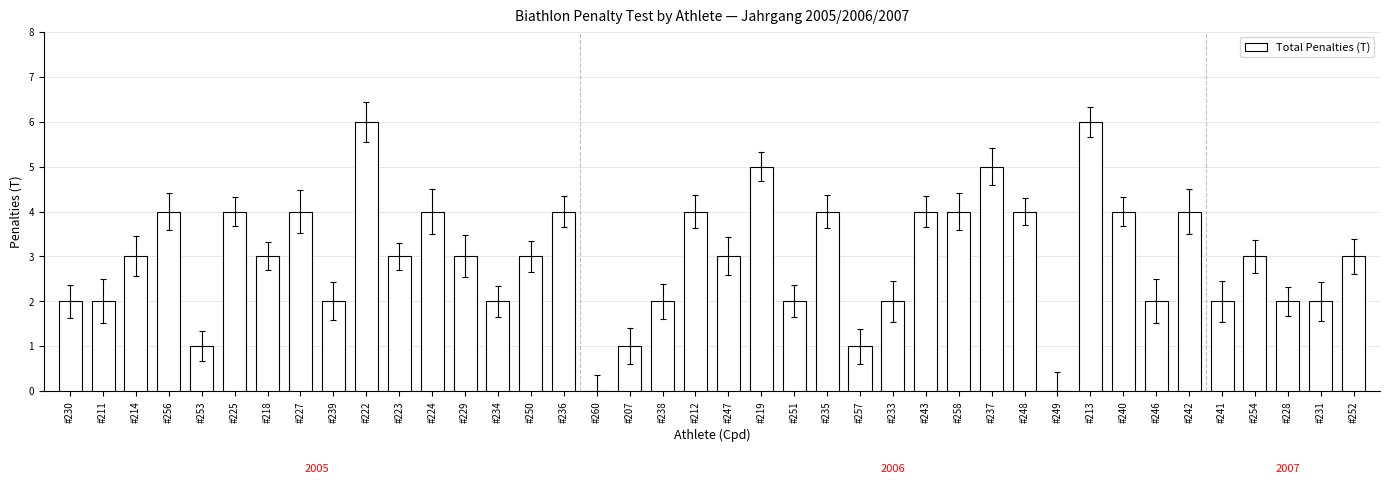

Reading left to right, what are all the values shown in this chart?

#230=2	#211=2	#214=3	#256=4	#253=1	#225=4	#218=3	#227=4	#239=2	#222=6	#223=3	#224=4	#229=3	#234=2	#250=3	#236=4	#260=0	#207=1	#238=2	#212=4	#247=3	#219=5	#251=2	#235=4	#257=1	#233=2	#243=4	#258=4	#237=5	#248=4	#249=0	#213=6	#240=4	#246=2	#242=4	#241=2	#254=3	#228=2	#231=2	#252=3